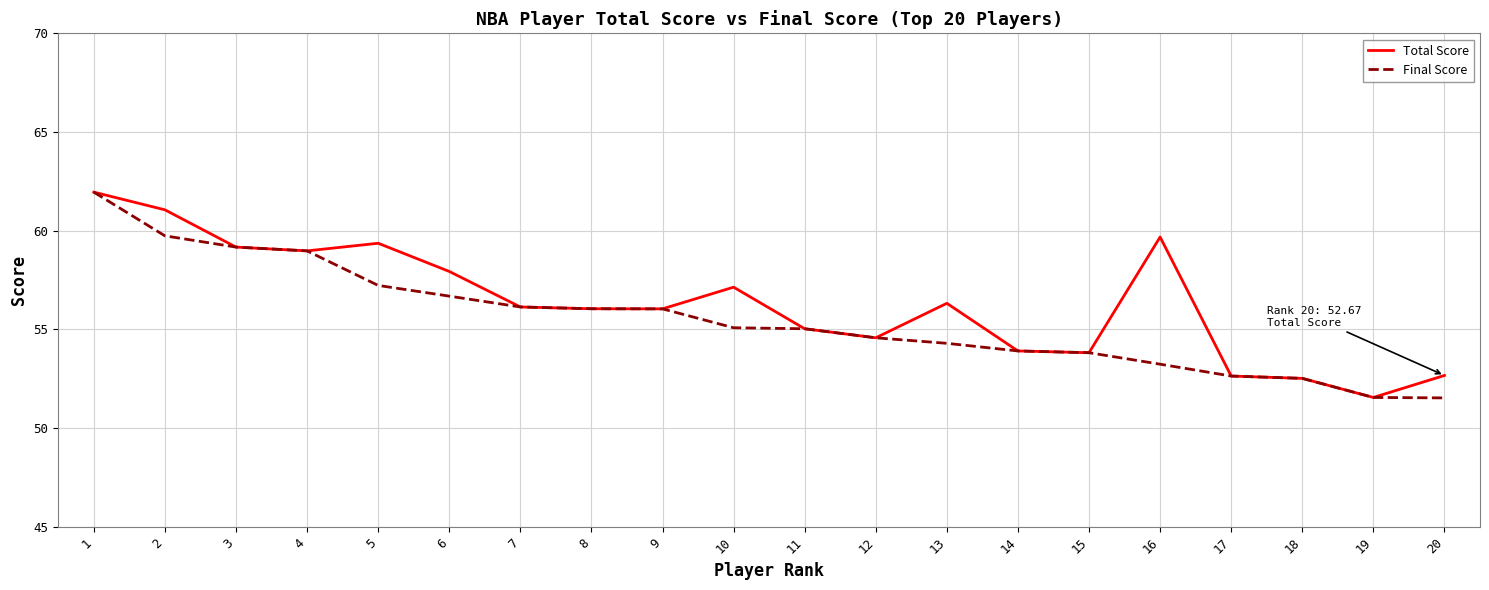

Where does the Total Score series first go above 56?

1